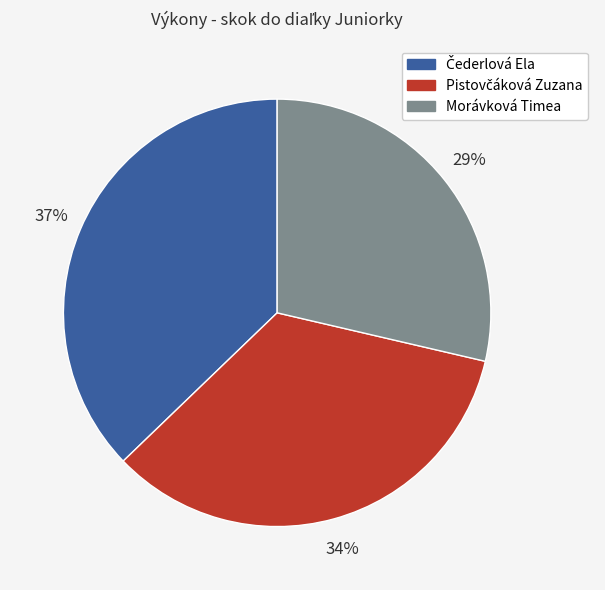

To the nearest percent, what portion does Morávková Timea represent?

29%